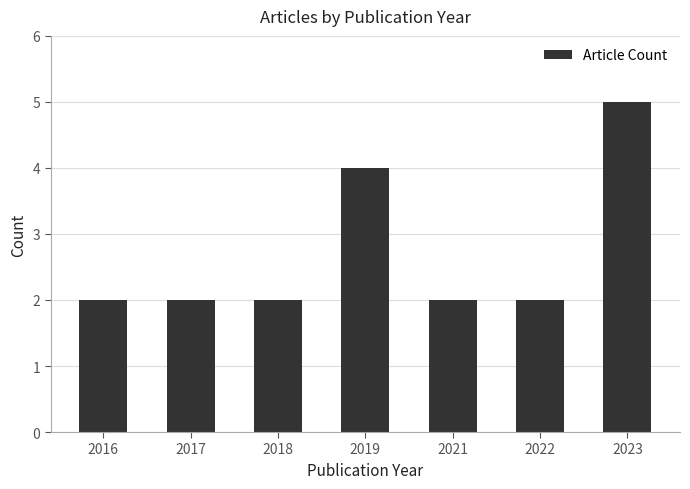

Are the bars grouped side by side (vs. stacked)?

No